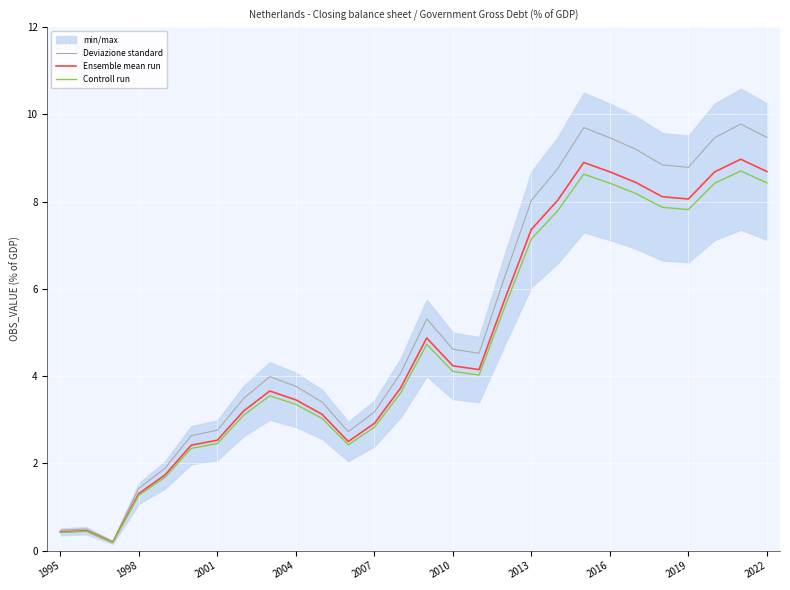

Which series has the largest range (max minus min)?

Deviazione standard